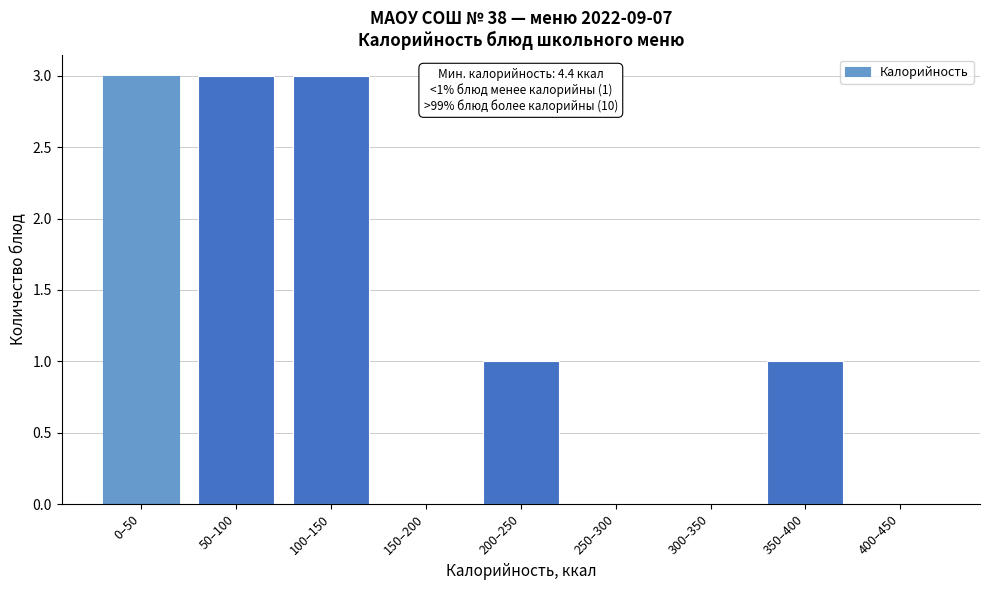

Reading left to right, extract all data points from this chart.

0–50=3	50–100=3	100–150=3	150–200=0	200–250=1	250–300=0	300–350=0	350–400=1	400–450=0